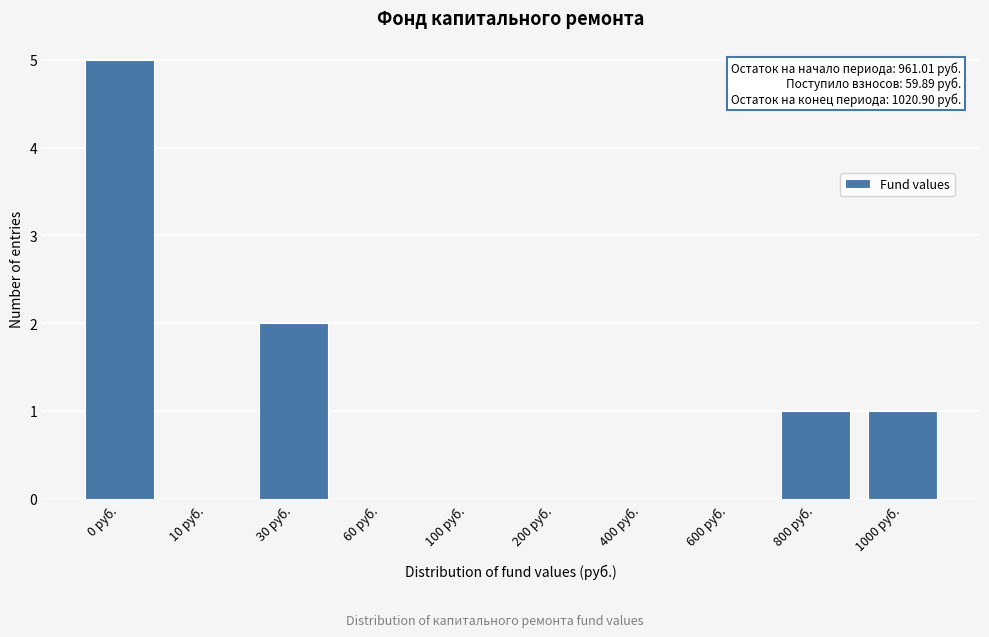

Reading left to right, extract all data points from this chart.

0 руб.=5	10 руб.=0	30 руб.=2	60 руб.=0	100 руб.=0	200 руб.=0	400 руб.=0	600 руб.=0	800 руб.=1	1000 руб.=1